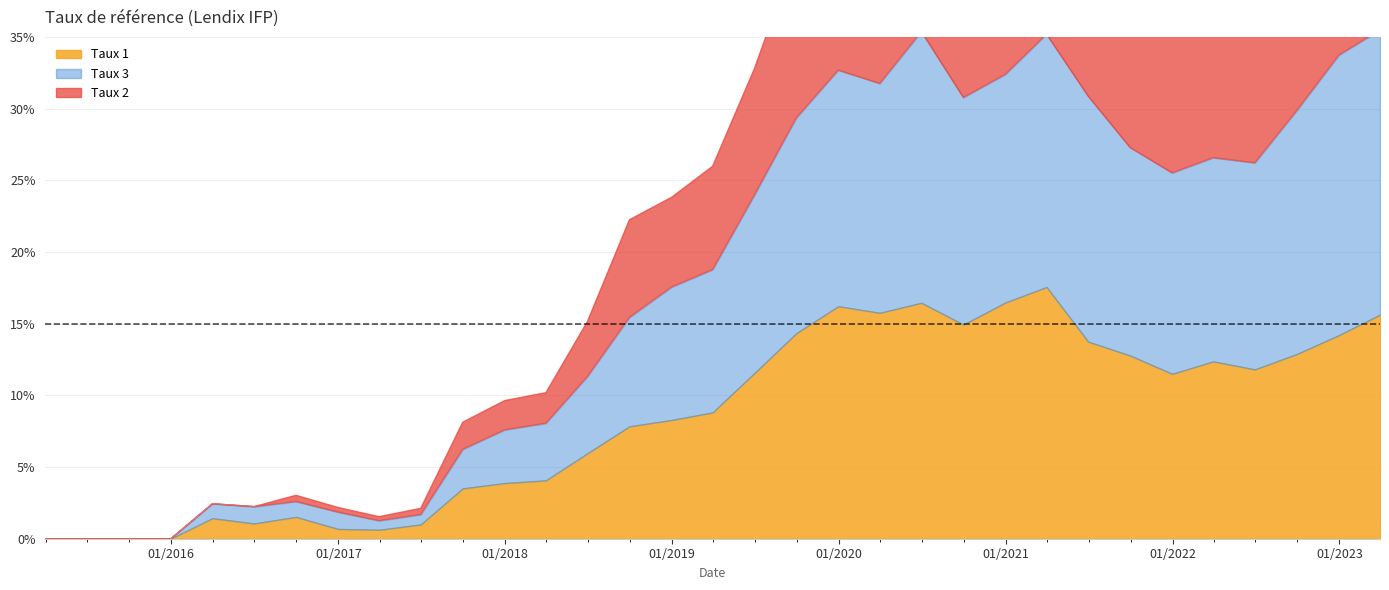

At how many categories does at least one series exceed 0?

29